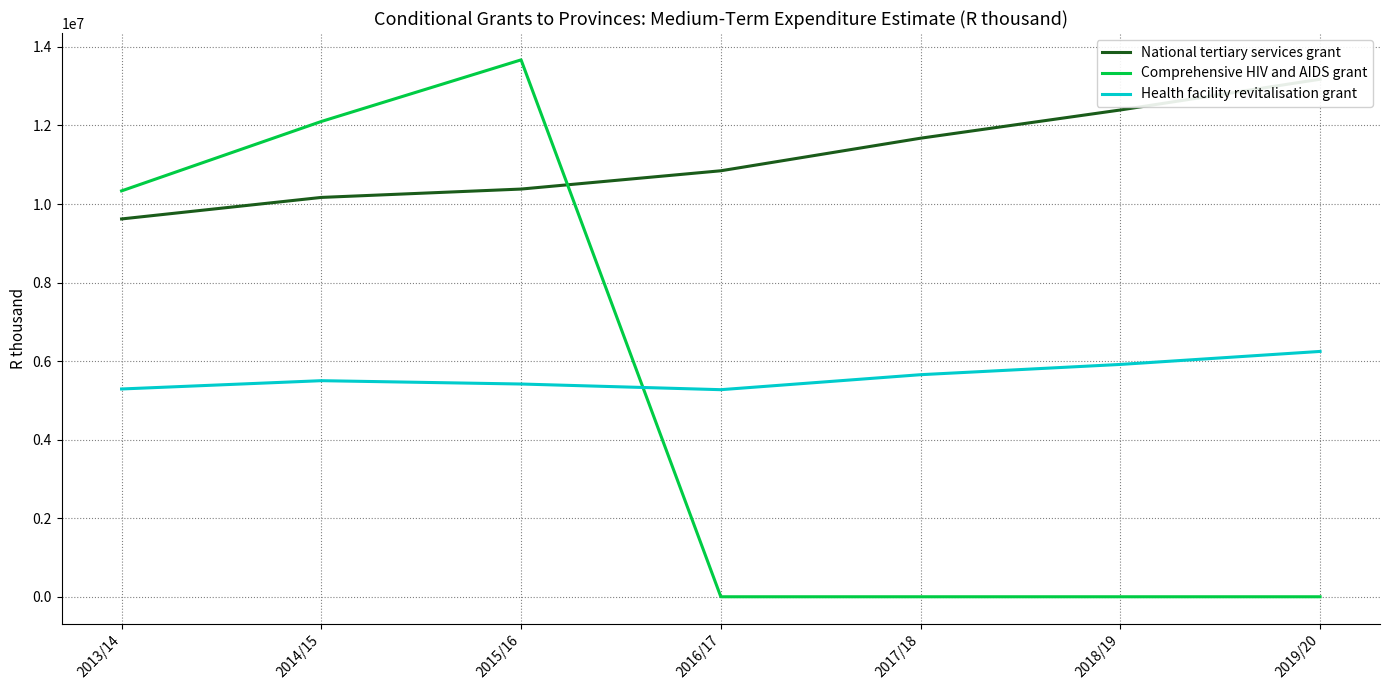

Is the value of Health facility revitalisation grant at 2015/16 greater than the value of National tertiary services grant at 2017/18?

No